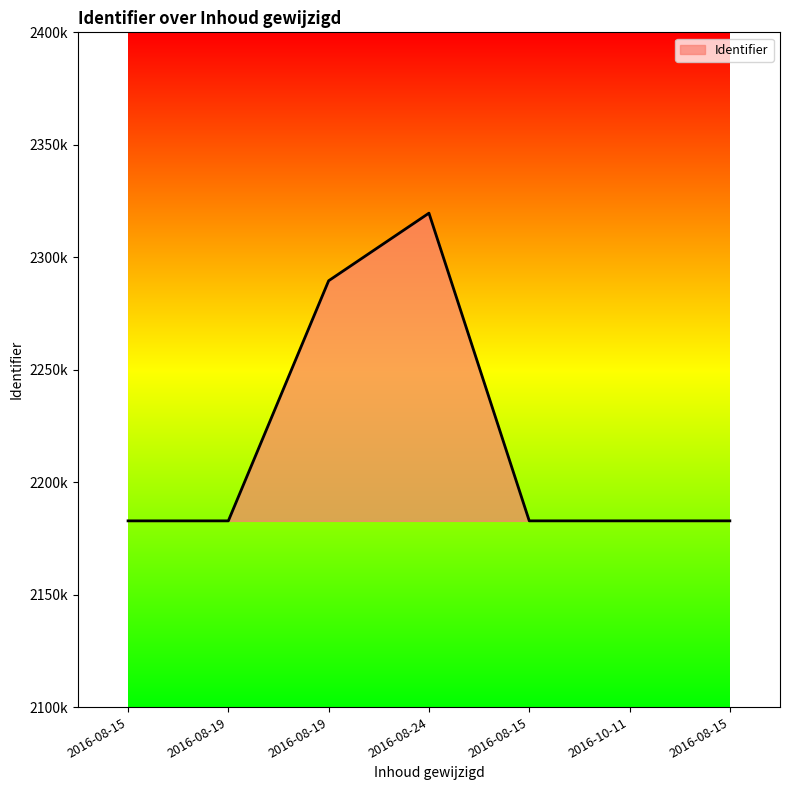

At which label is the value closest to 2251204?

2016-08-19